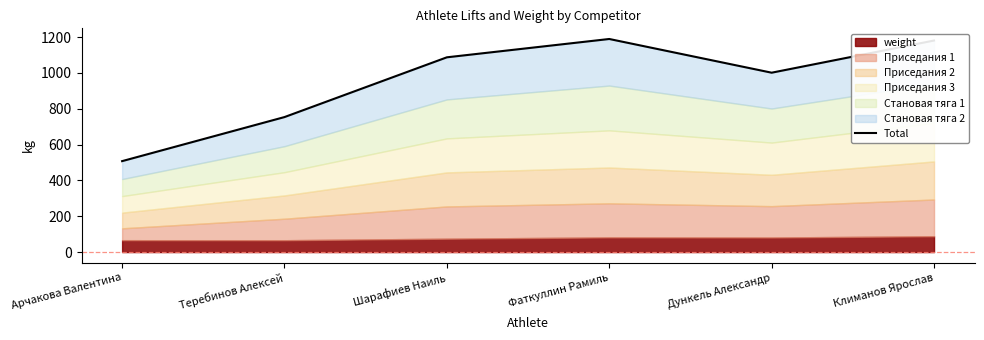

What is the label of the 3rd point from the left?

Шарафиев Наиль